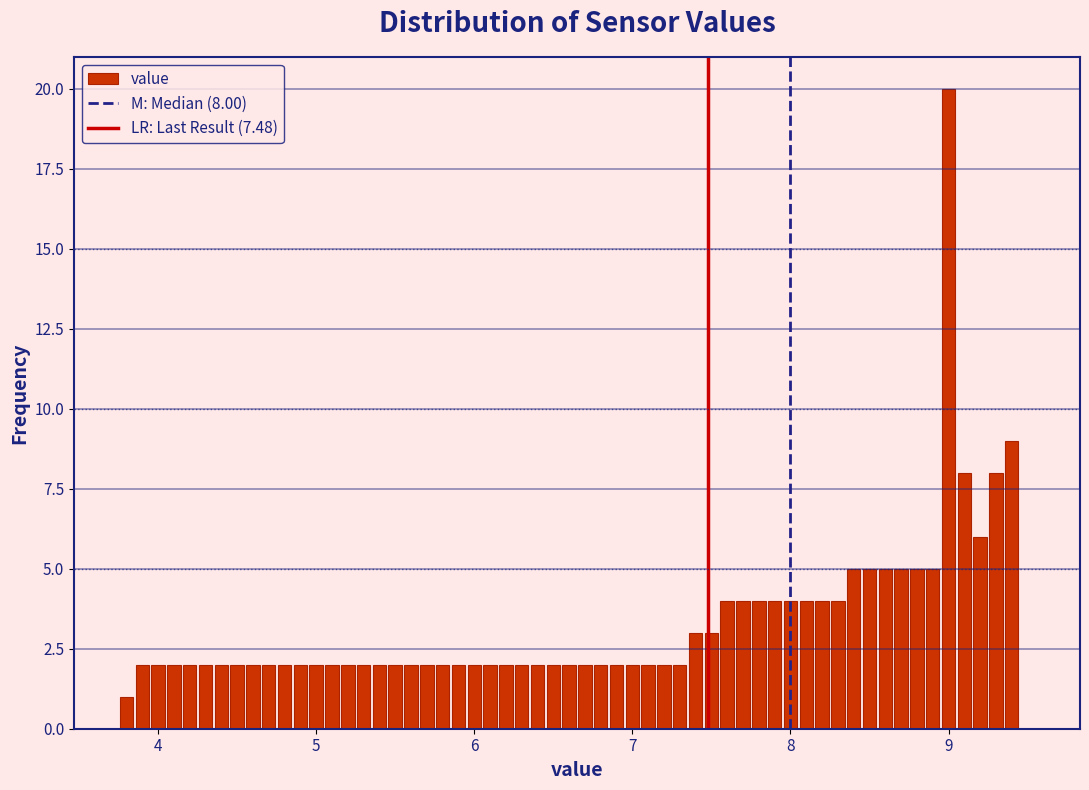

Read against the x-axis, roughly where is the centre of the tallest bar?

9.0